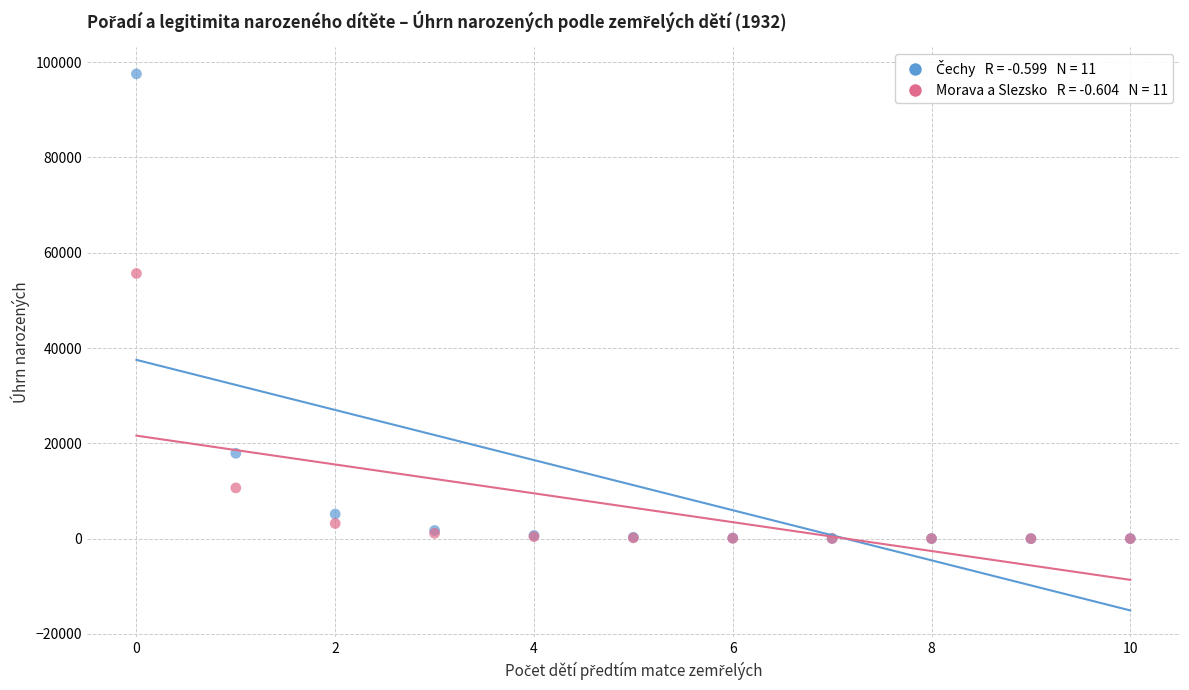

Across all series, what Y value is closest to 48772?

55656